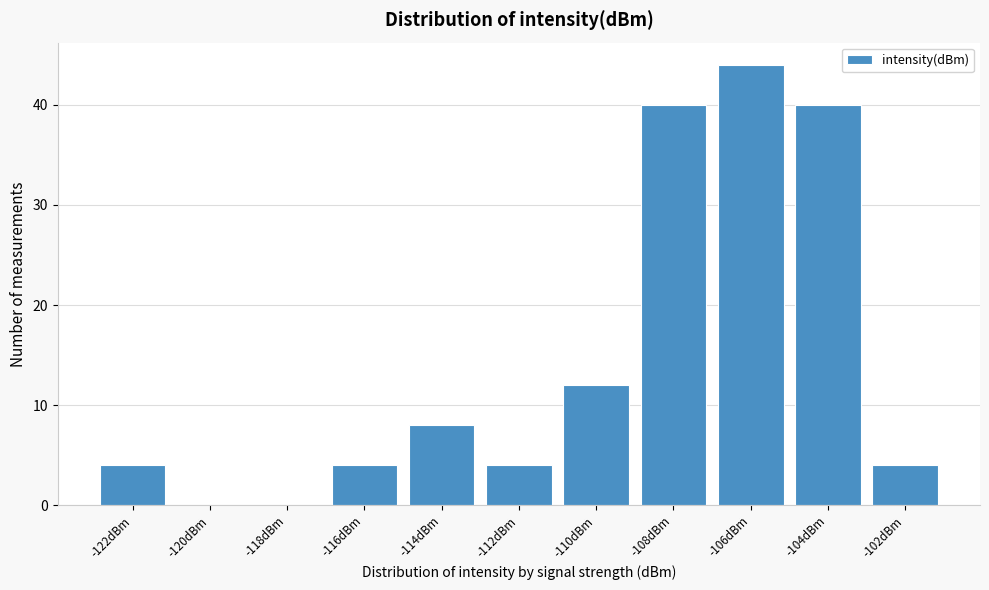

Reading left to right, extract all data points from this chart.

-122dBm=4	-120dBm=0	-118dBm=0	-116dBm=4	-114dBm=8	-112dBm=4	-110dBm=12	-108dBm=40	-106dBm=44	-104dBm=40	-102dBm=4